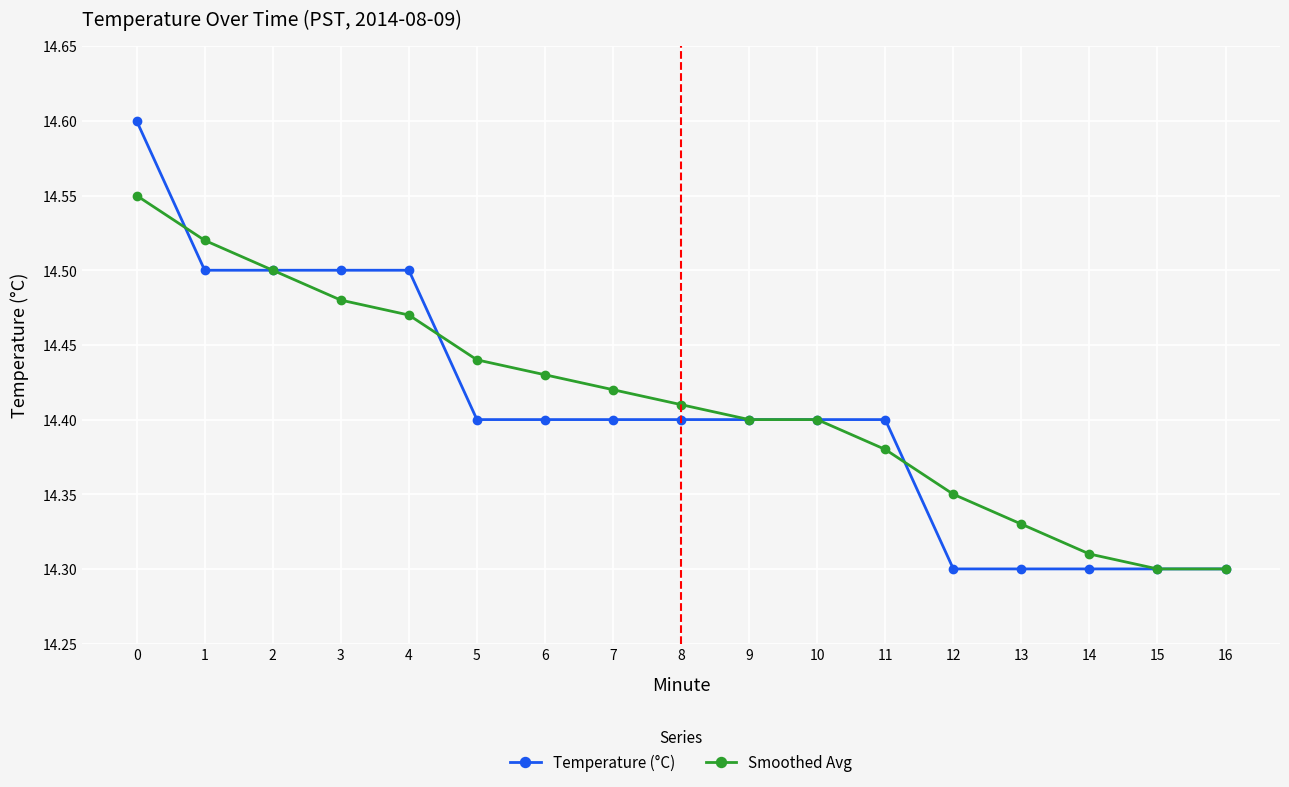

Which series has the widest spread of values?

Temperature (°C)